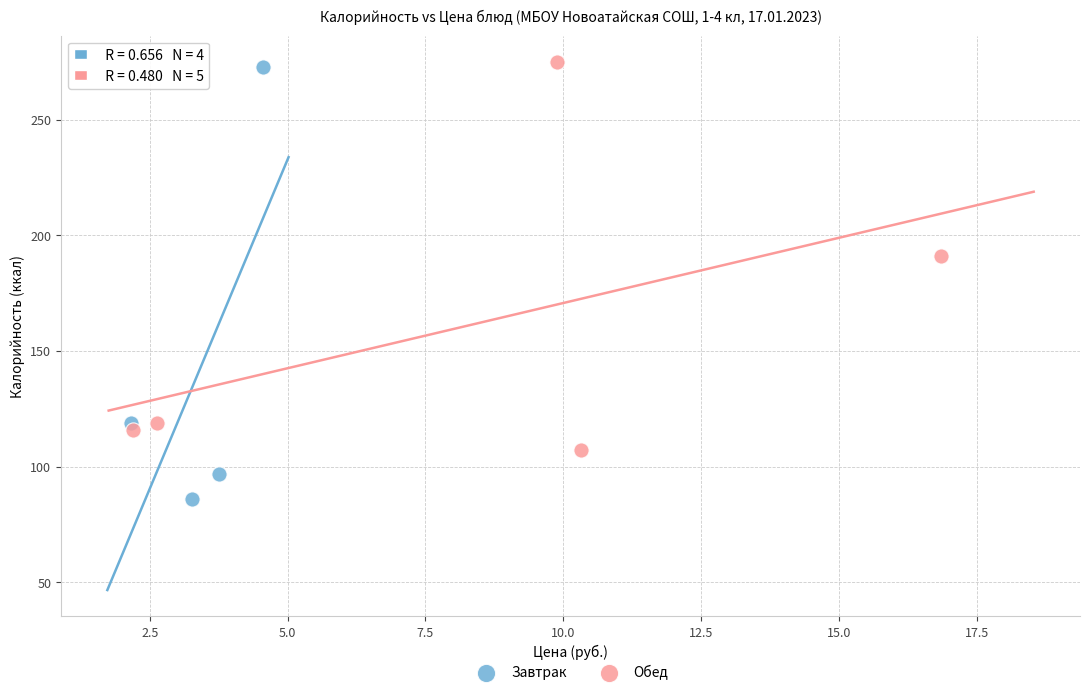

What are all the series names shown in the legend?

Завтрак, Обед